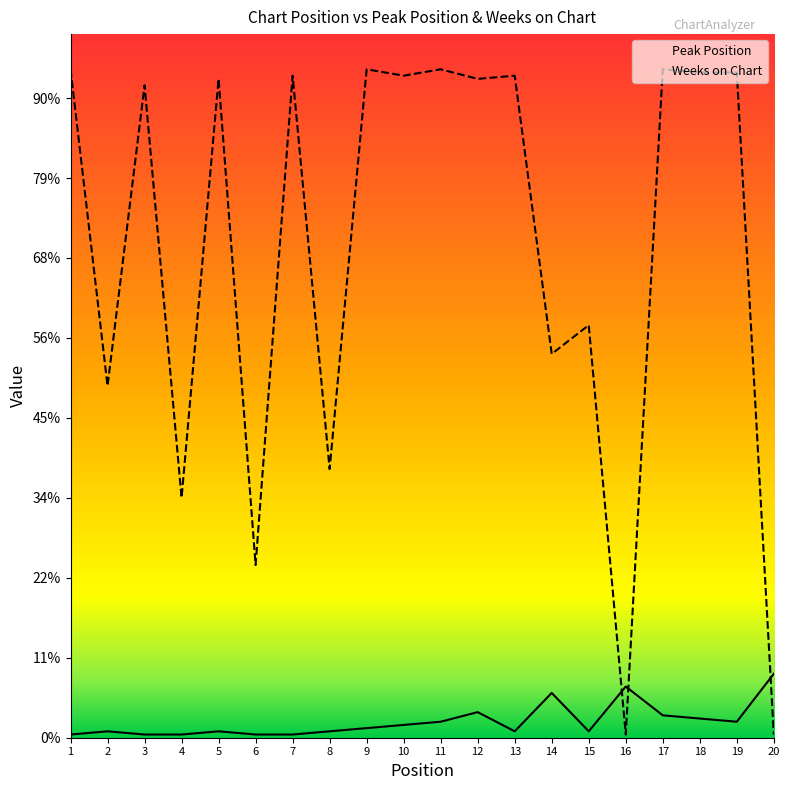

True or false: Peak Position and Weeks on Chart cross at least once.

True